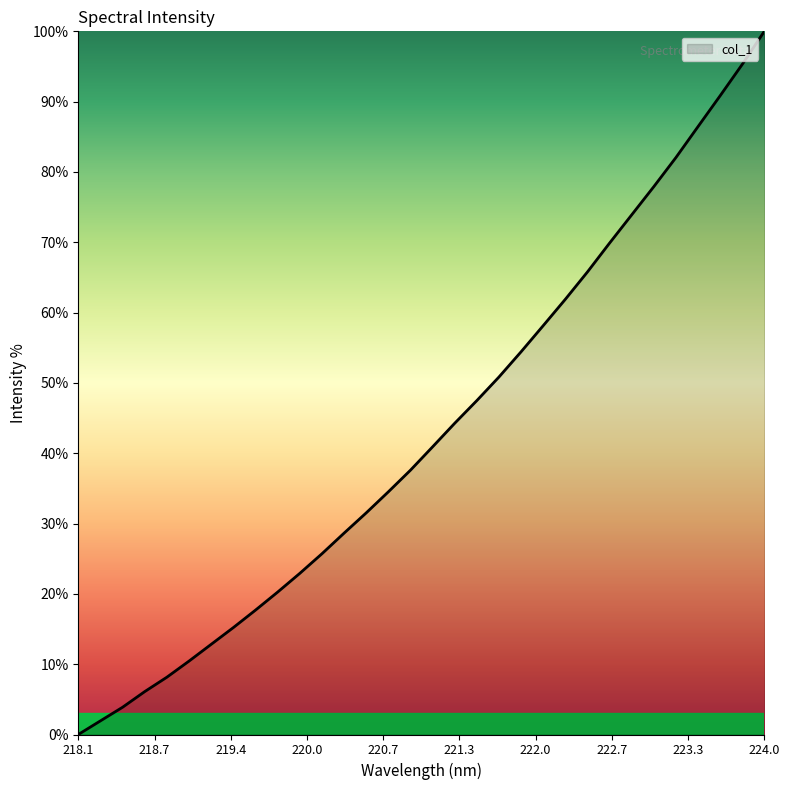

What is the difference between the maximum and minimum values?

100.0